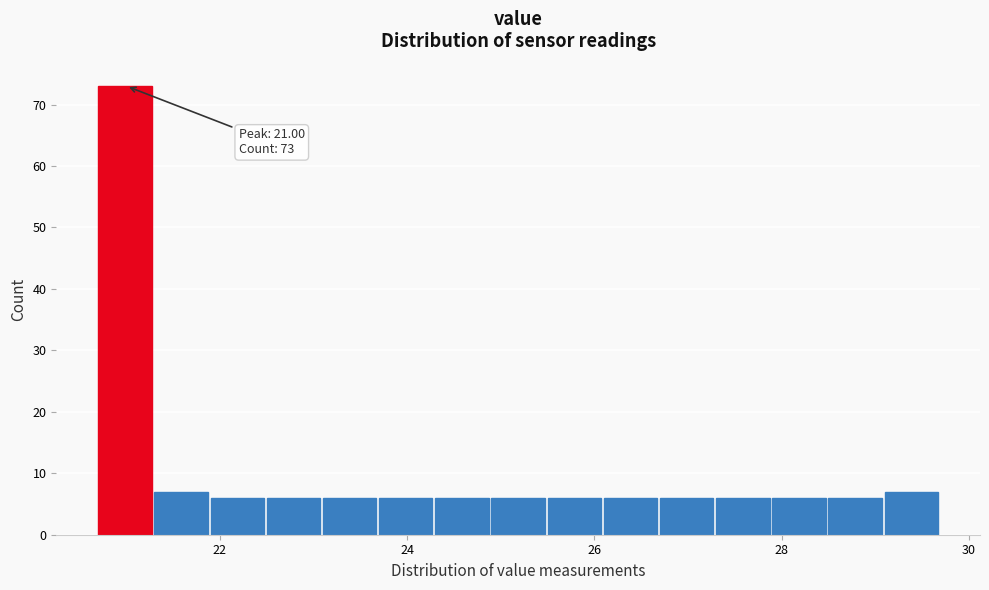

Around what value on the x-axis is the tallest bar? Give the approximate position of its centre, as read against the axis.

21.0